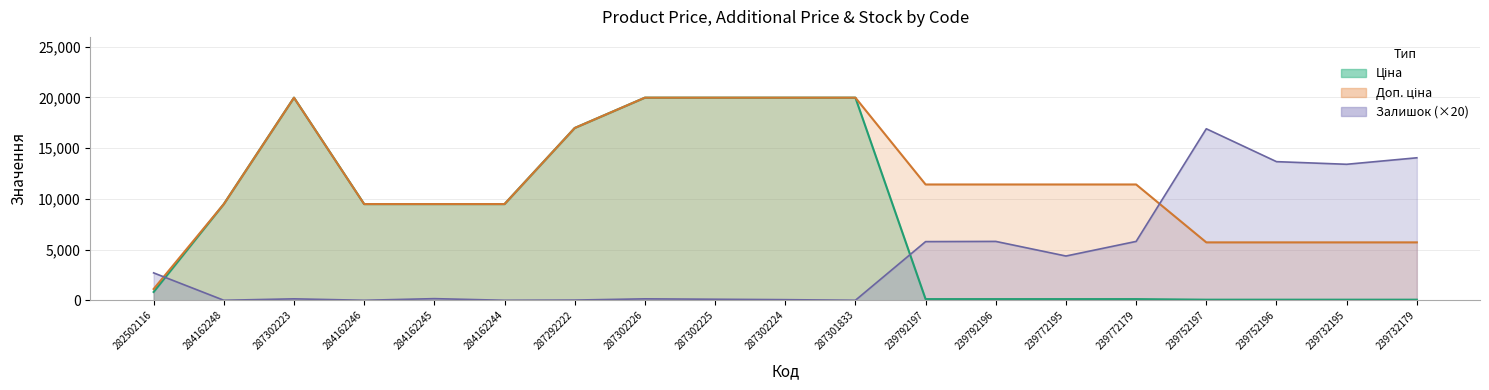

Is the value of Залишок at 239772179 greater than the value of Ціна at 239732195?

Yes